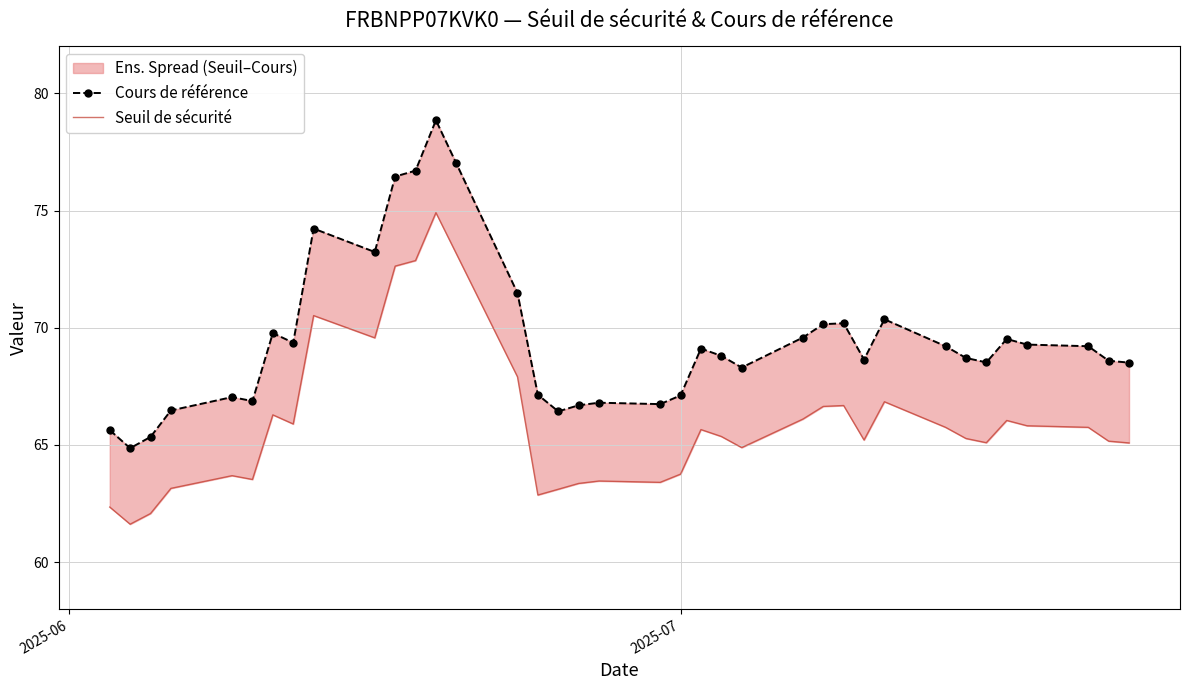

True or false: Seuil de sécurité and Cours de référence intersect in this chart.

False